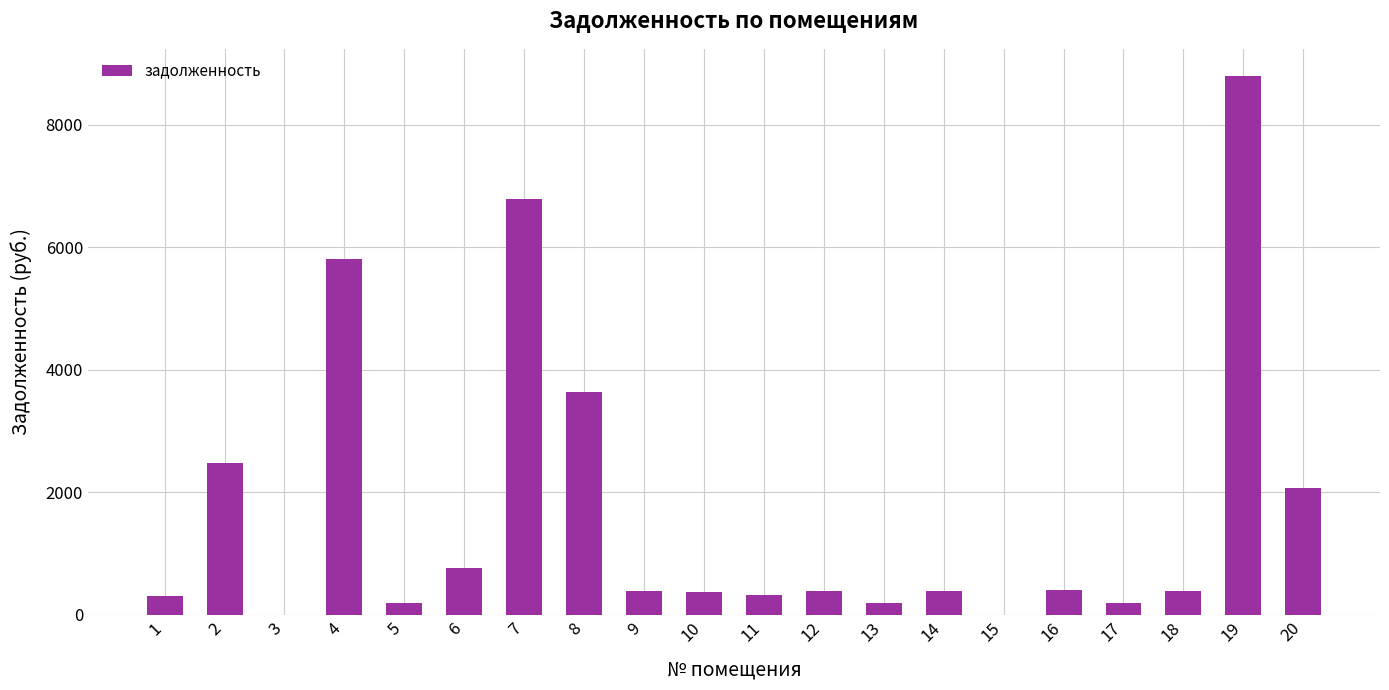

Does the chart contain stacked bars?

No